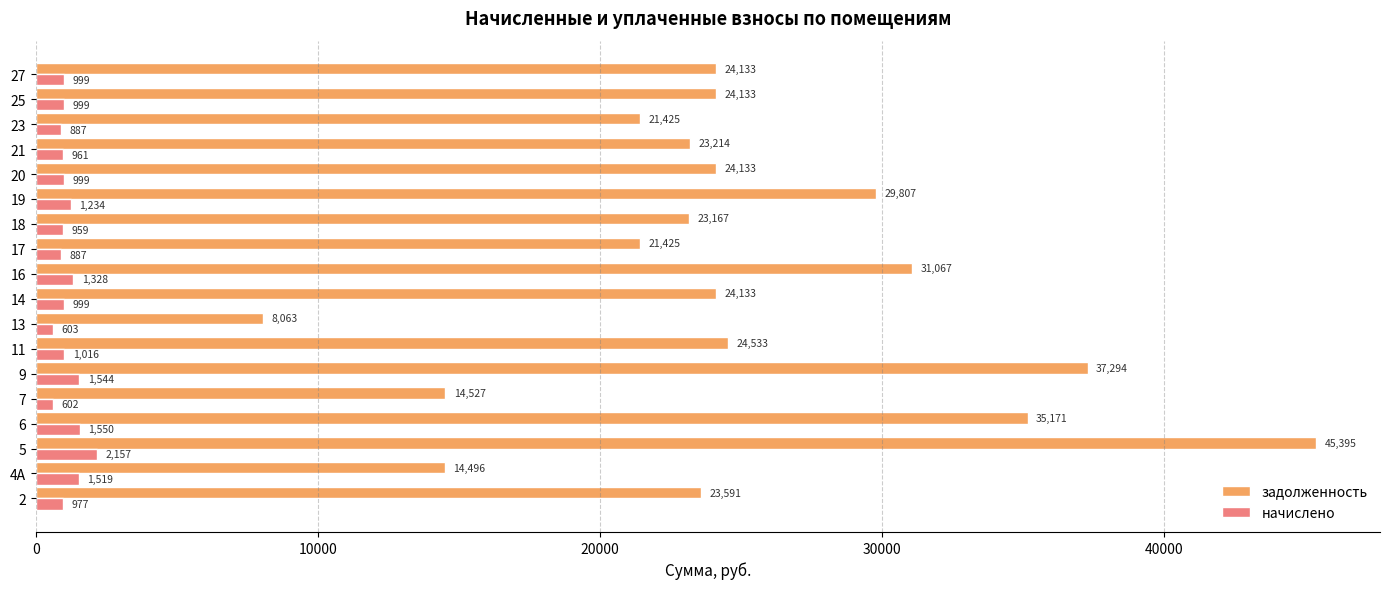

At which label is начислено closest to 1379?

16